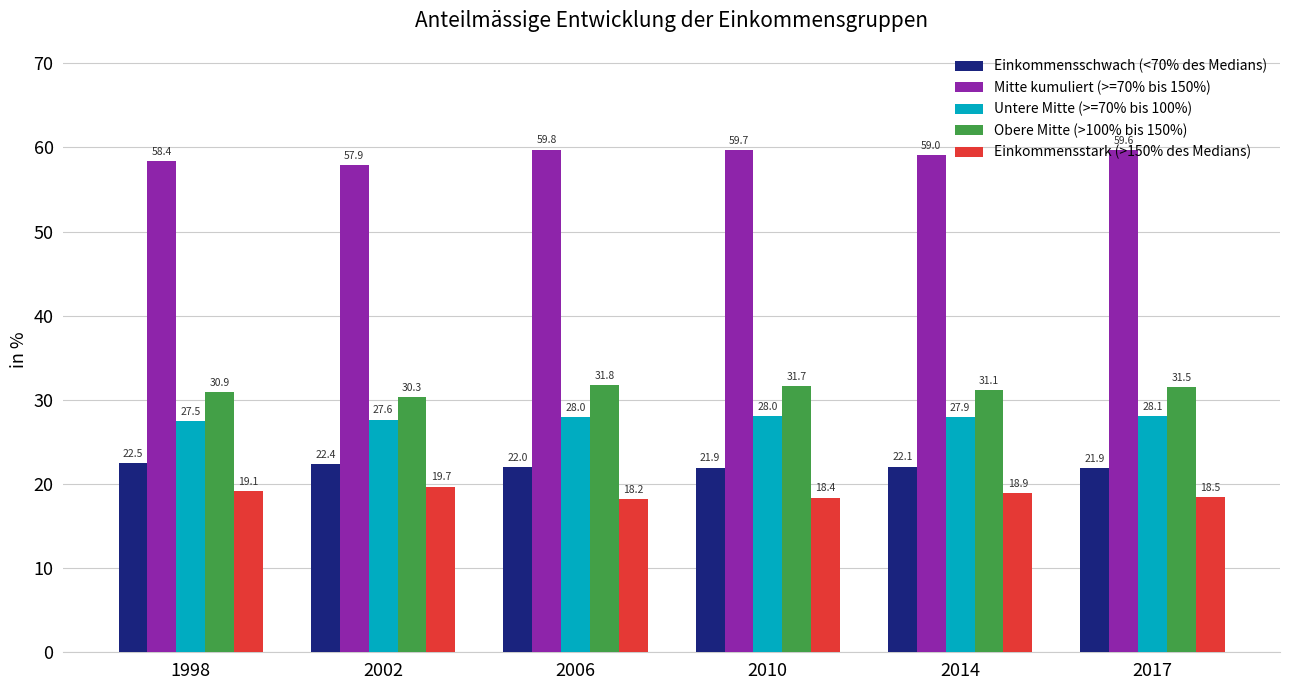

What is the highest value of the Obere Mitte (>100% bis 150%) series?

31.8